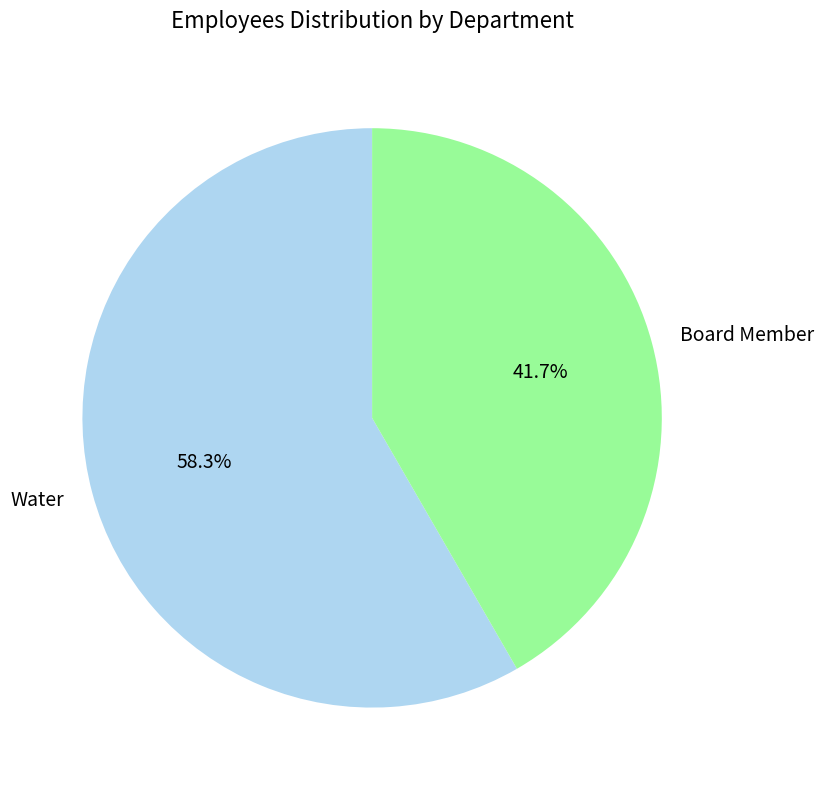

What percentage is NOT represented by Board Member?

58.3%